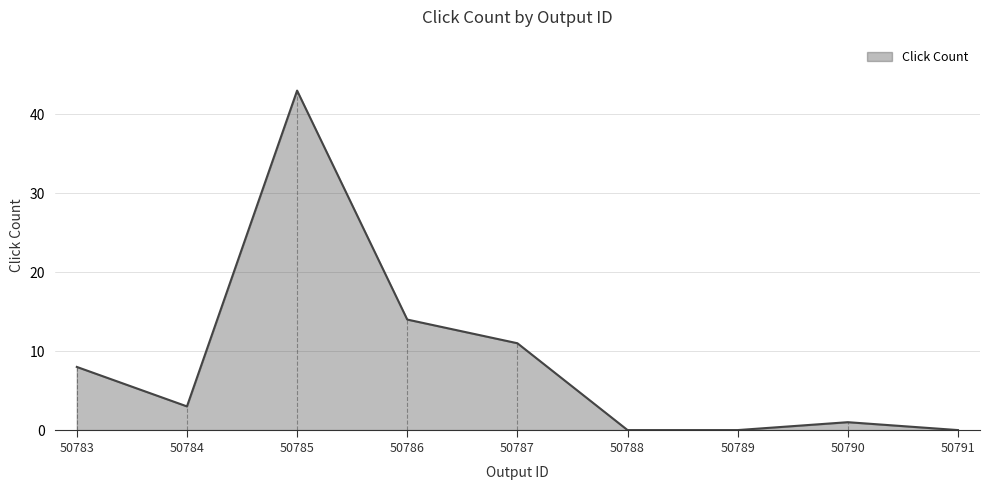

What is the sum of all values?

80